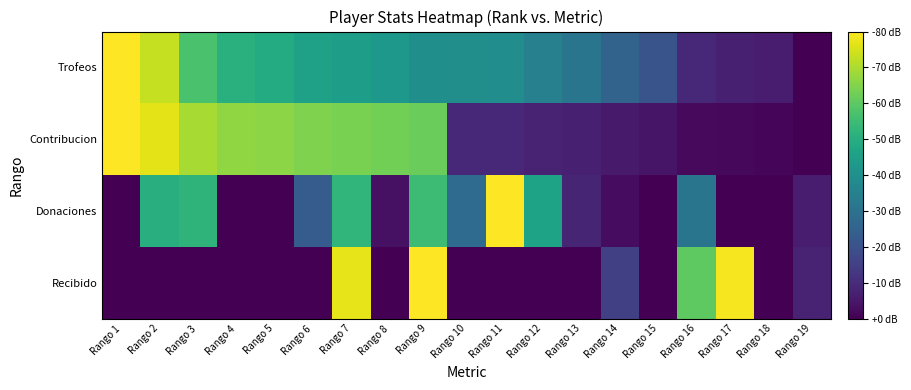

Which series has the largest total across all categories?

Trofeos